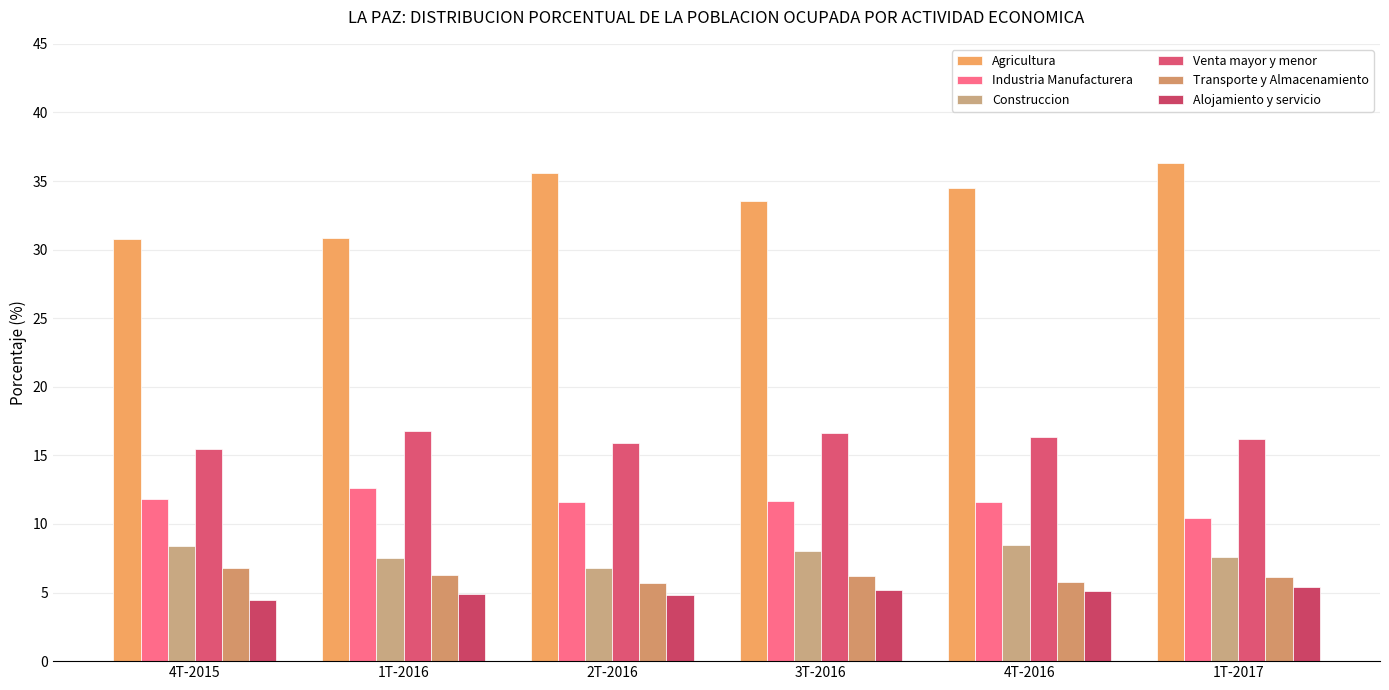

The Construccion series shows 2.9 at 4T-2016. True or false?

False